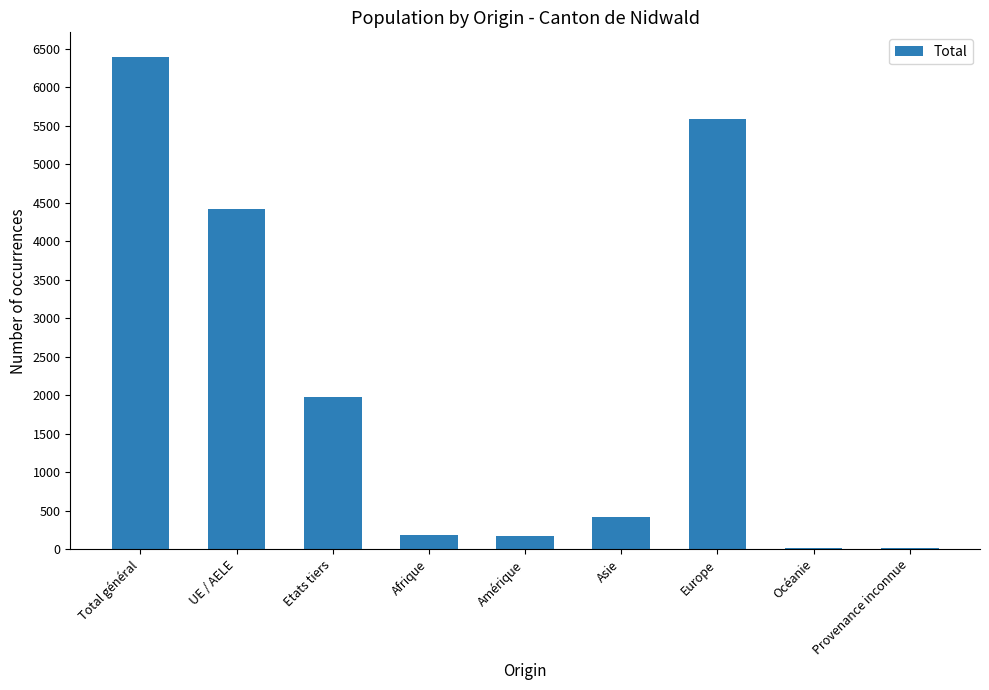

Read the value at Etats tiers.

1976